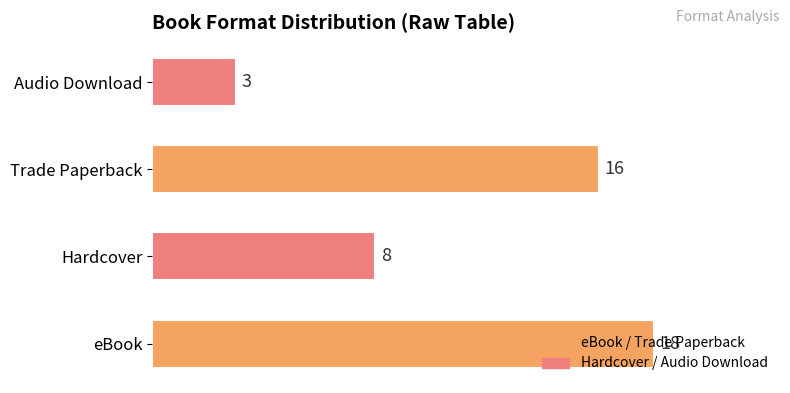

Approximately how many times larger is the value at Trade Paperback compared to Hardcover?

2.0